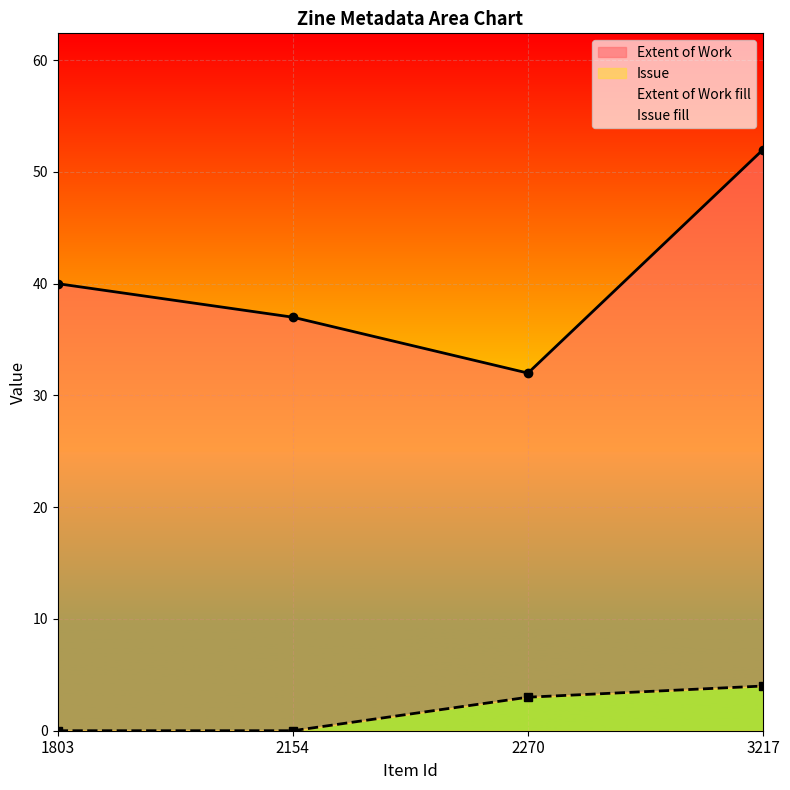

Is it true that Issue equals 6 at 3217?

False